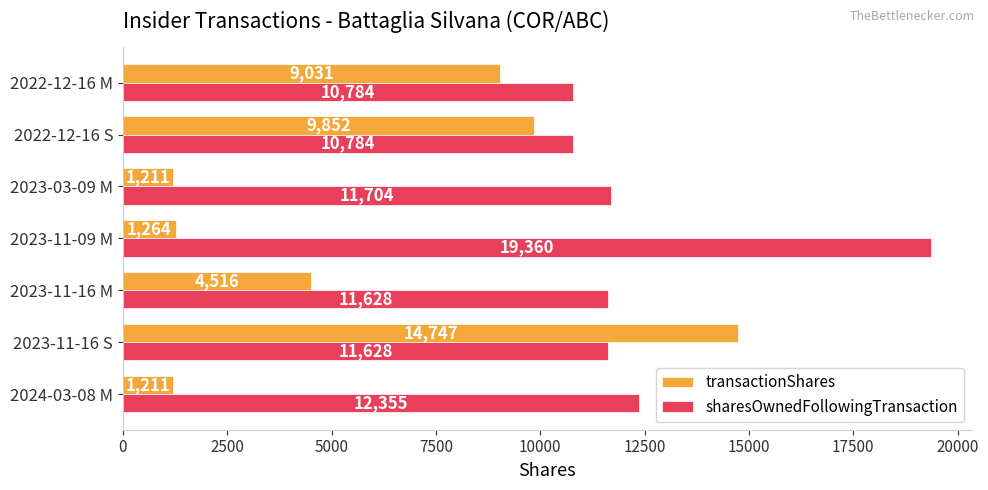

What are all the series names shown in the legend?

transactionShares, sharesOwnedFollowingTransaction